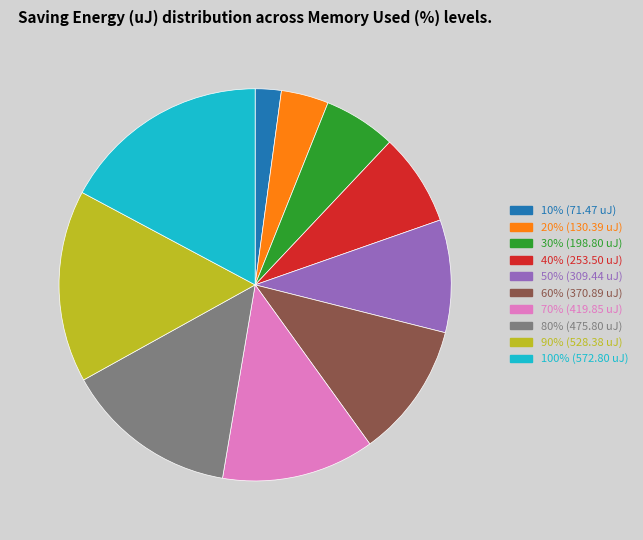

Which slice is the smallest?

10%